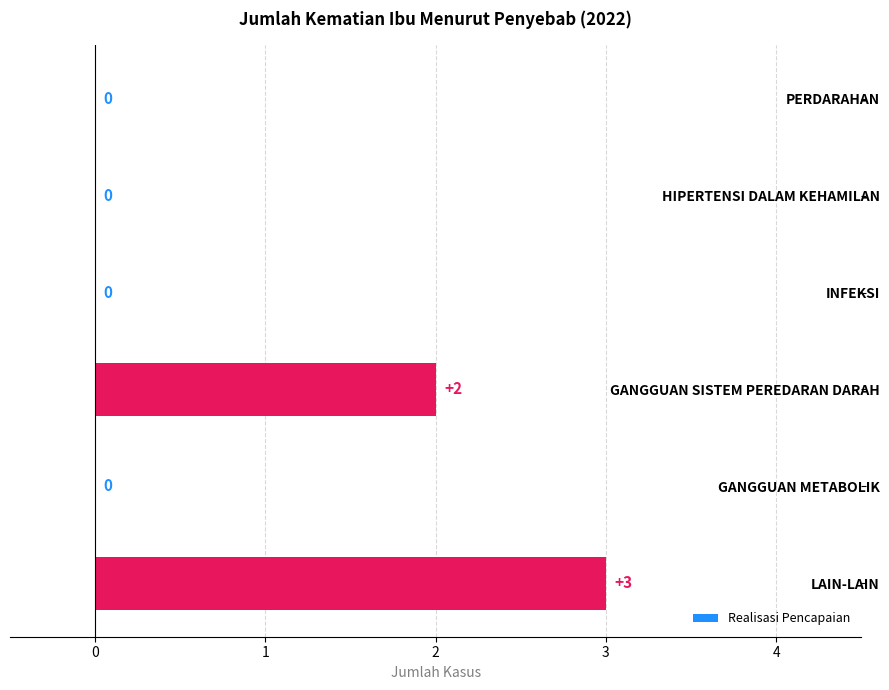

What is the sum of the values at LAIN-LAIN and GANGGUAN SISTEM PEREDARAN DARAH?

5